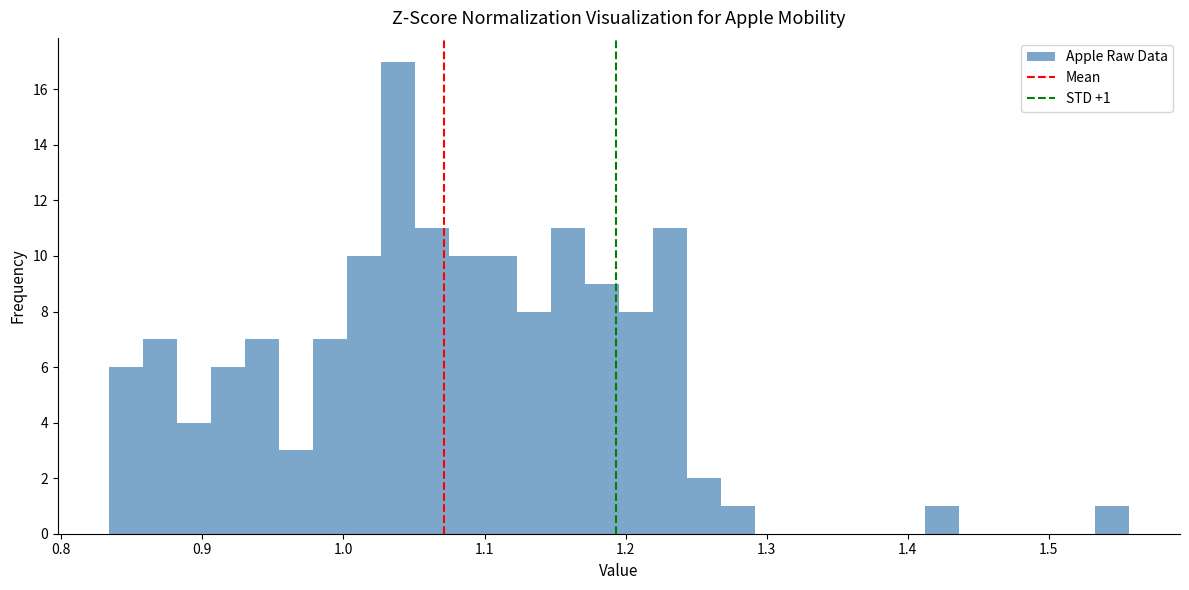

Around what value on the x-axis is the tallest bar? Give the approximate position of its centre, as read against the axis.

1.04